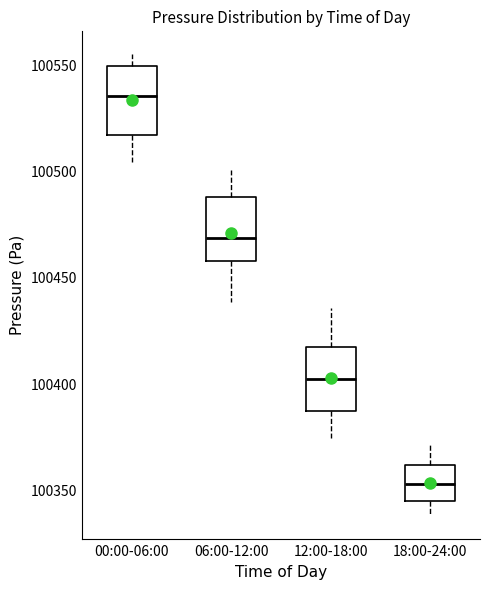

Where does the upper whisker of the box for 06:00-12:00 end on the y-axis? The values are not printed on the chart, so give them approximately, as read against the axis.

100500